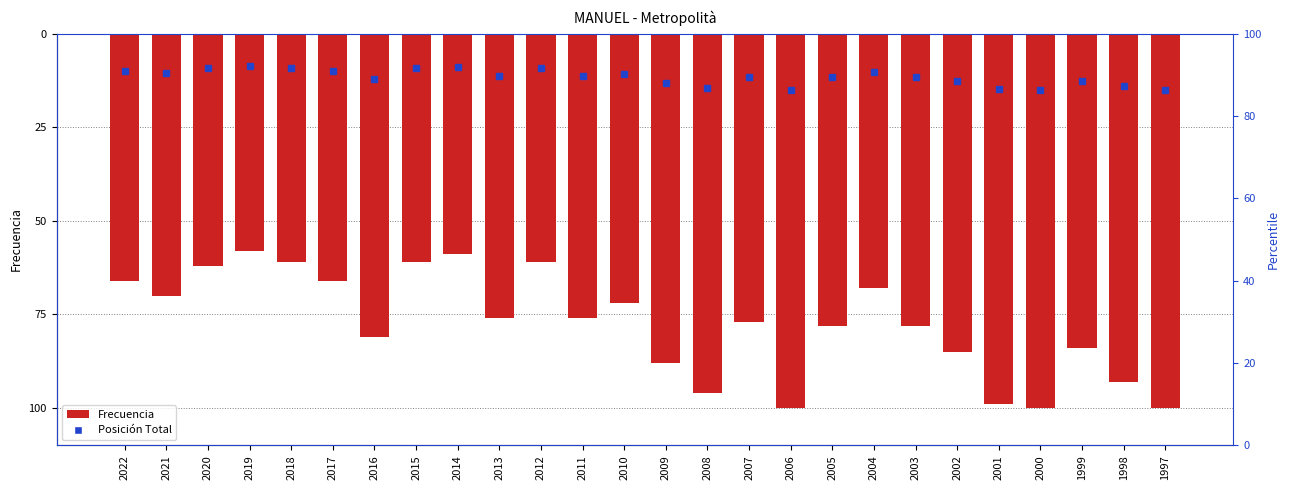

List the labels in order of value, largest first.

2019, 2014, 2018, 2015, 2012, 2020, 2022, 2017, 2004, 2021, 2010, 2013, 2011, 2007, 2005, 2003, 2016, 1999, 2002, 2009, 1998, 2008, 2001, 2006, 2000, 1997